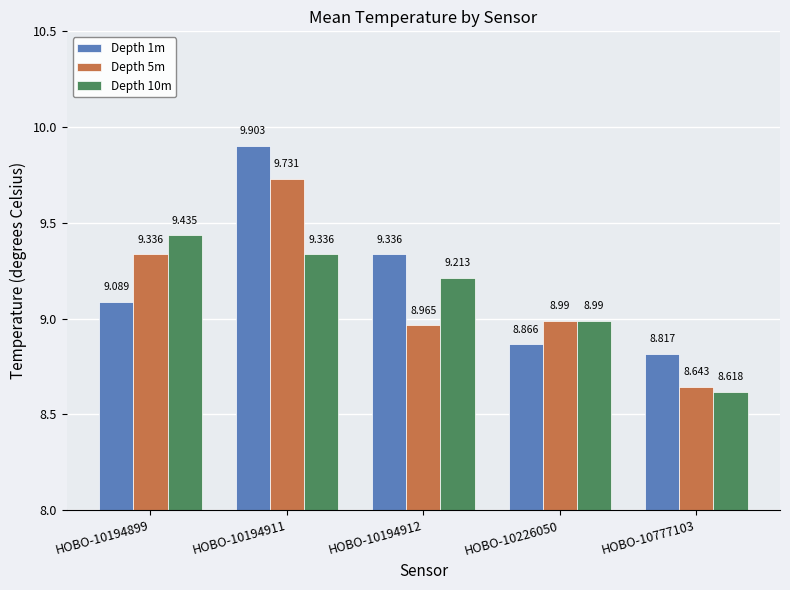

What is the difference between the second highest and minimum values in the Depth 1m series?

0.5